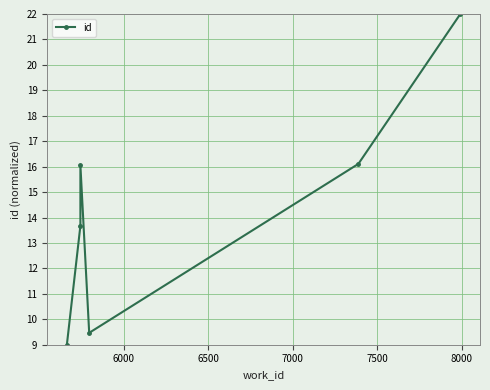

How many interior local valleys (lower than both neighbors) does the data have?

1